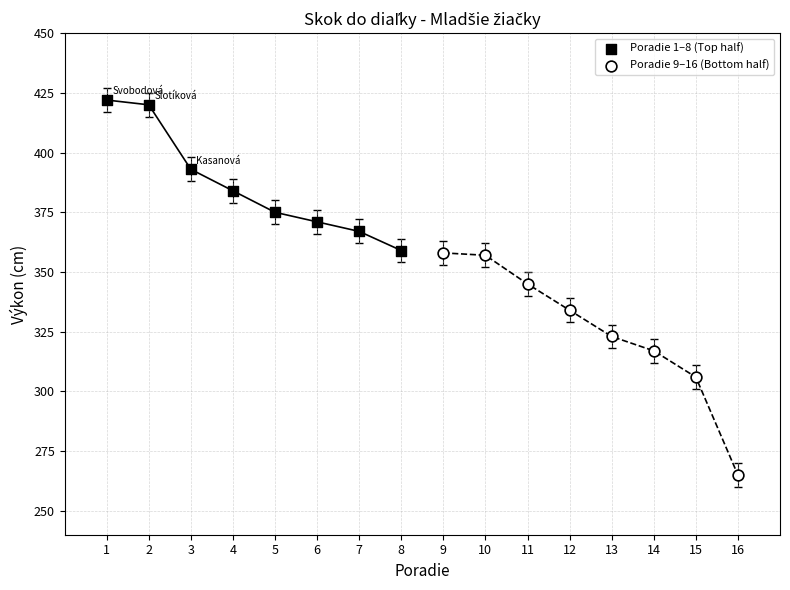

Which series contains the highest Y value?

Poradie 1–8 (Top half)